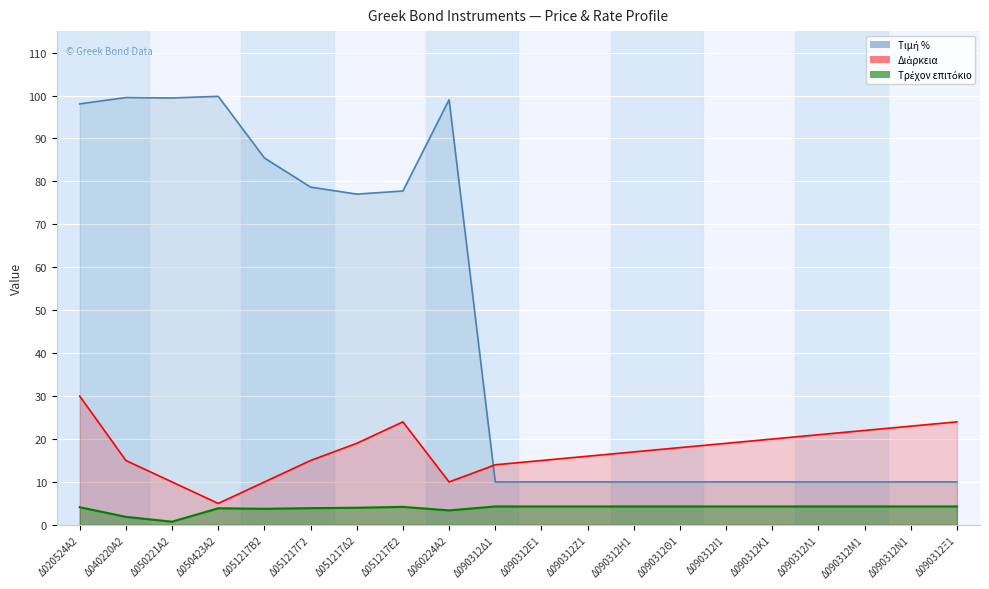

True or false: Τιμή % and Τρέχον επιτόκιο intersect in this chart.

False